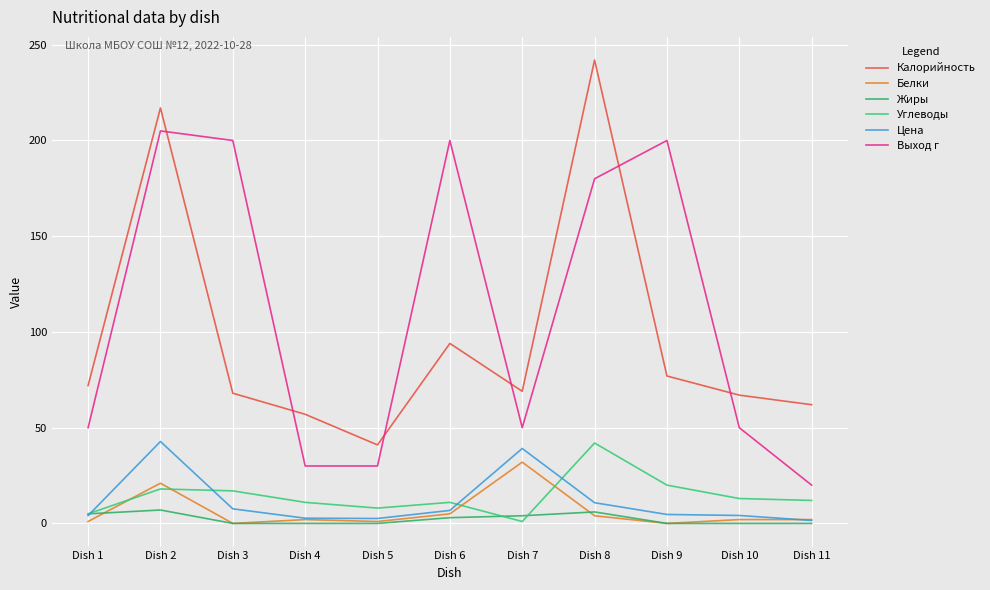

What is the difference between the second highest and minimum values in the Калорийность series?

176.0